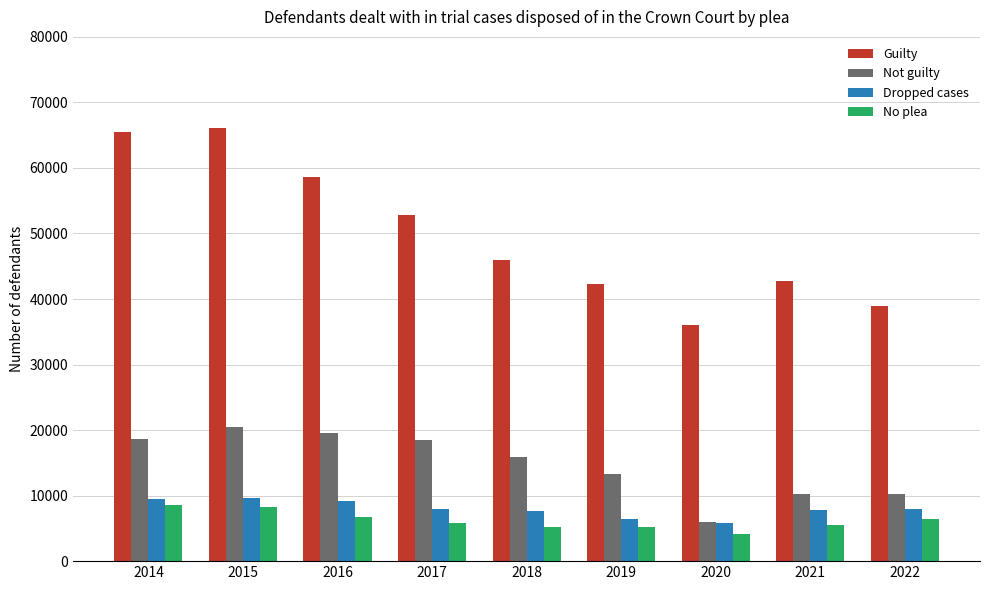

How many data points does each series have?

9